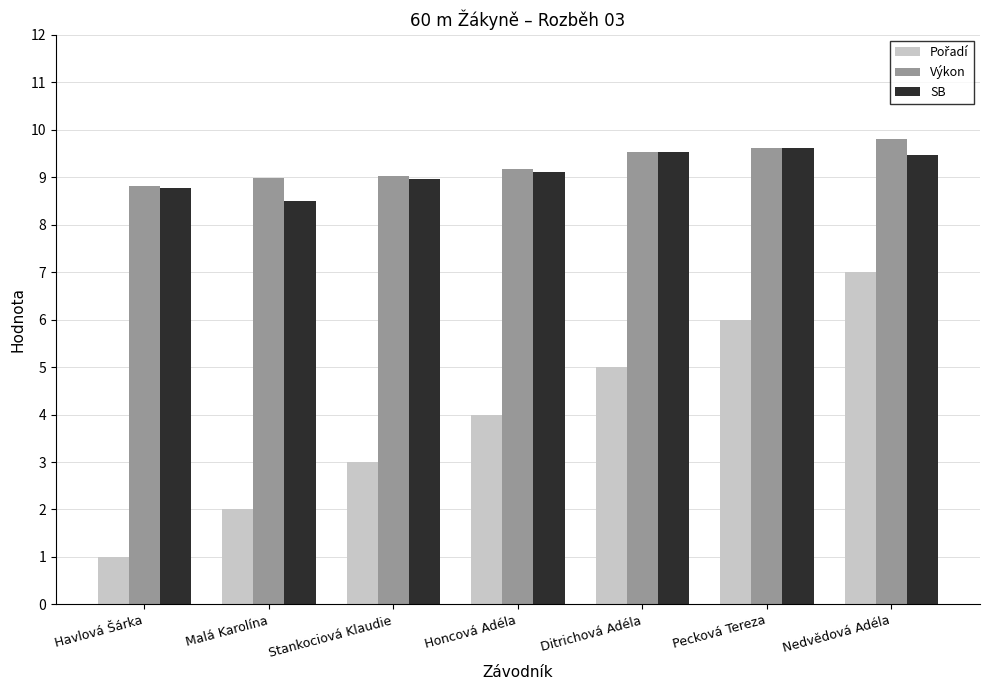

Which label corresponds to the smallest value in the chart?

Havlová Šárka